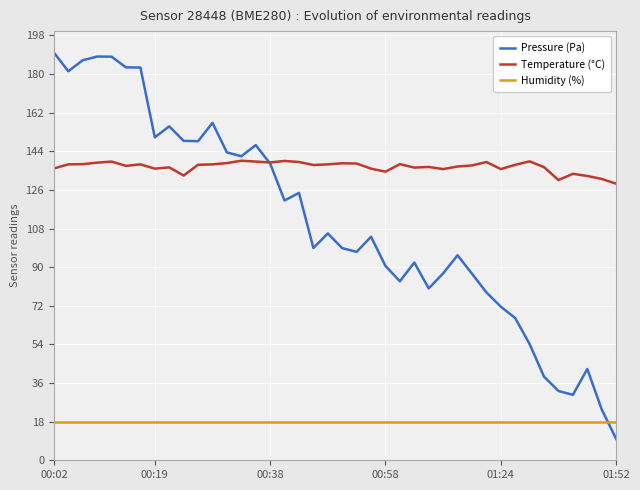

How many lines are shown in the chart?

3